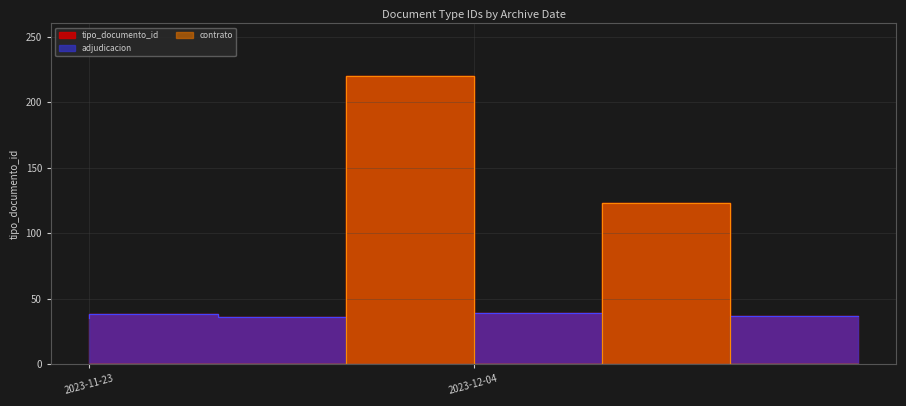

The value at 2023-11-23 22:34:31 is 39. True or false?

True